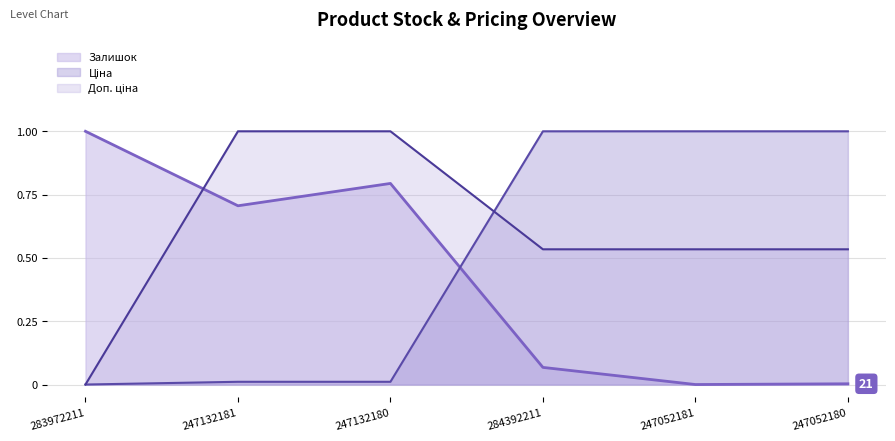

What is the spread (max minus min) of values at 247052181?

1.0